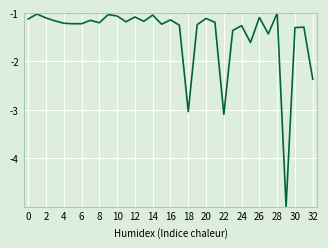

What is the difference between the maximum and minimum values?

4.0